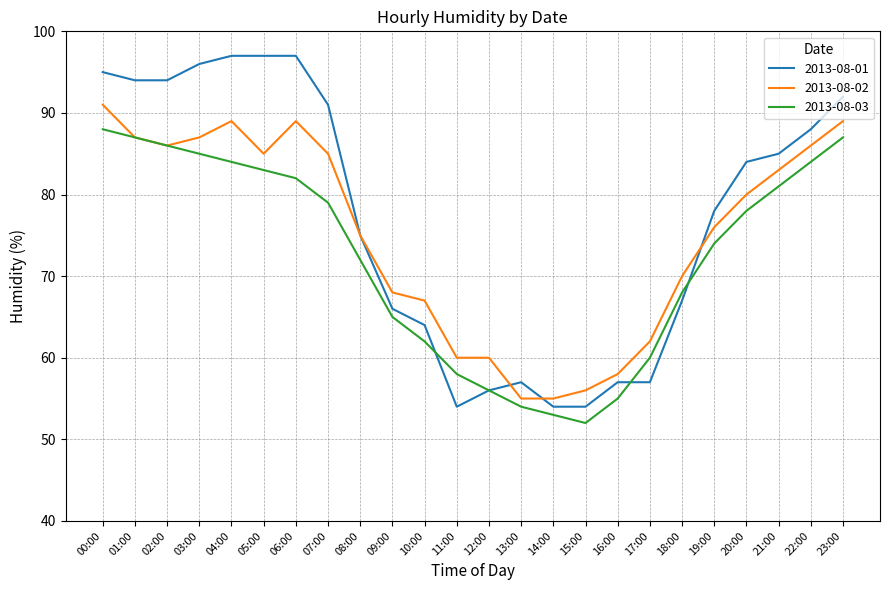

What is the difference between the maximum and minimum values in the 2013-08-01 series?

43